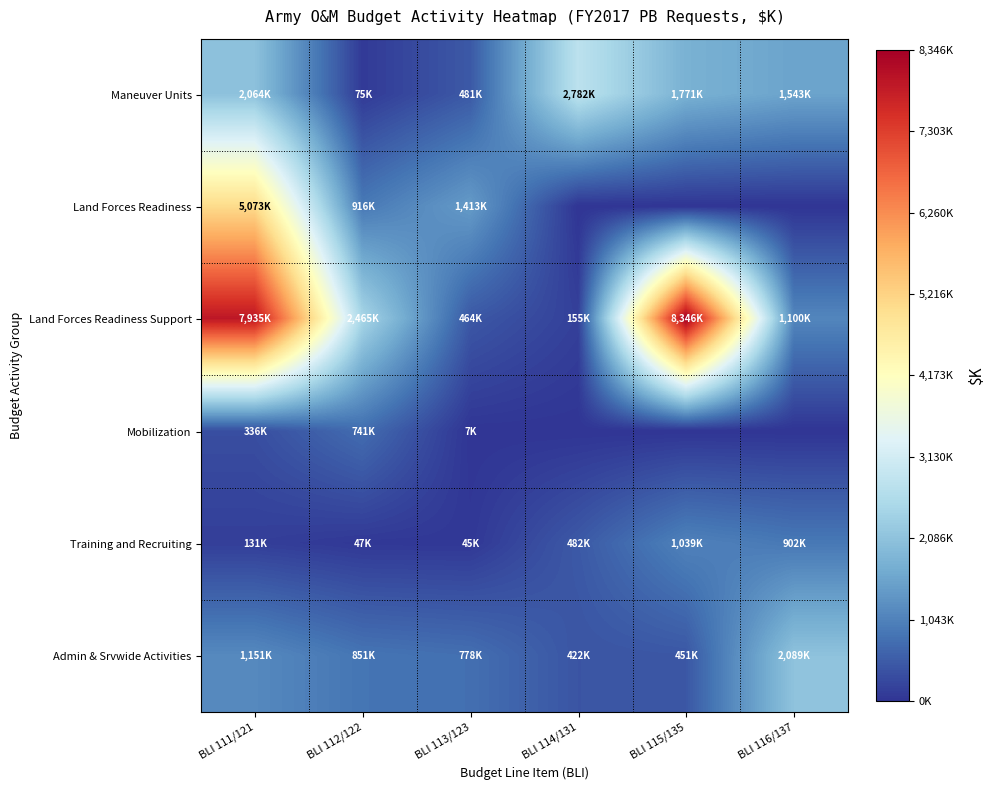

Which category has the lowest value across all series?

BLI 114/131